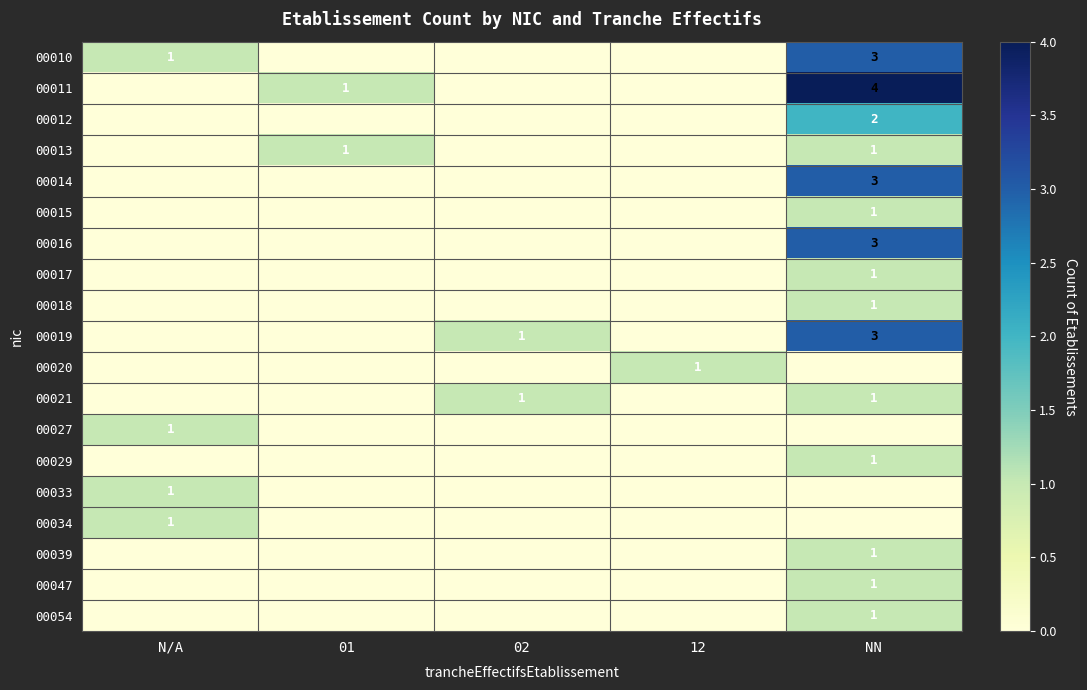

What is the greatest value displayed?

4